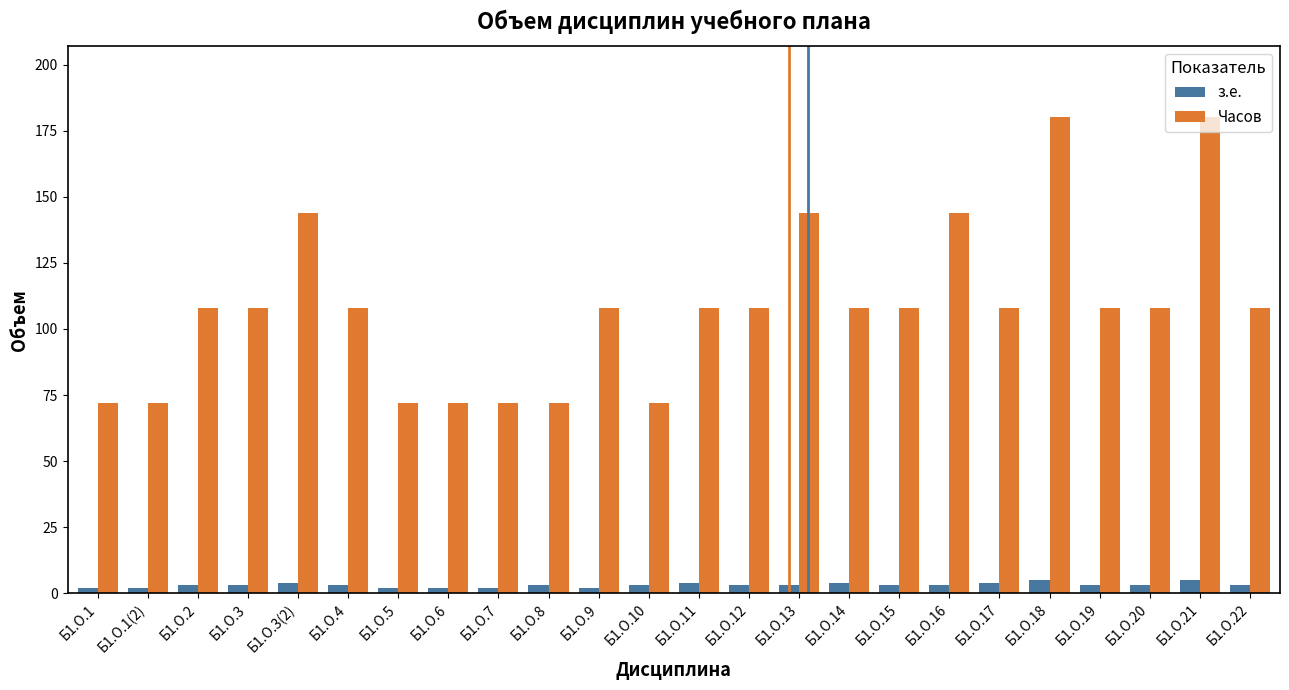

How many groups of bars are there?

24